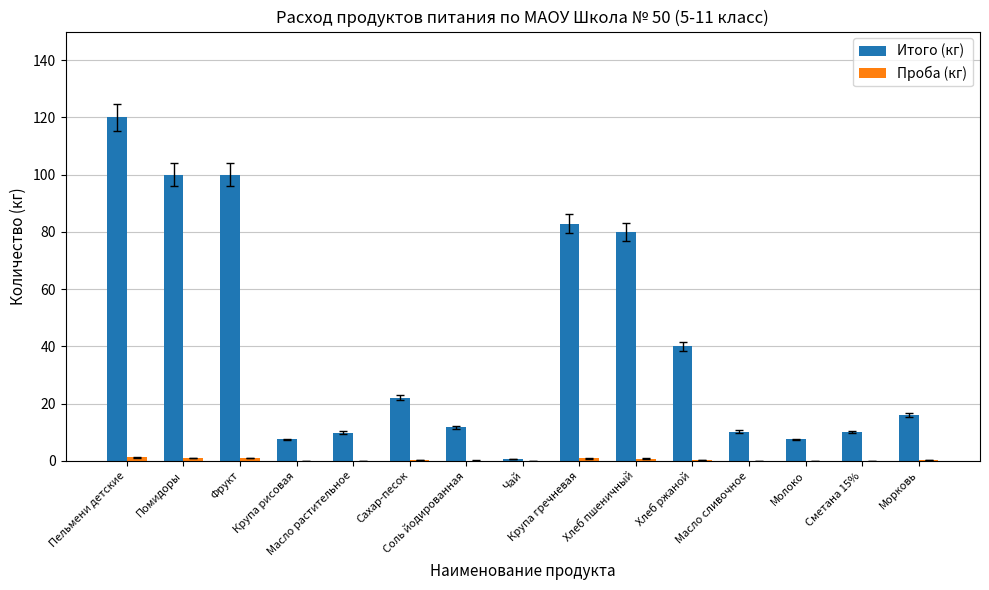

What is the sum of all Итого (кг) values?

618.1